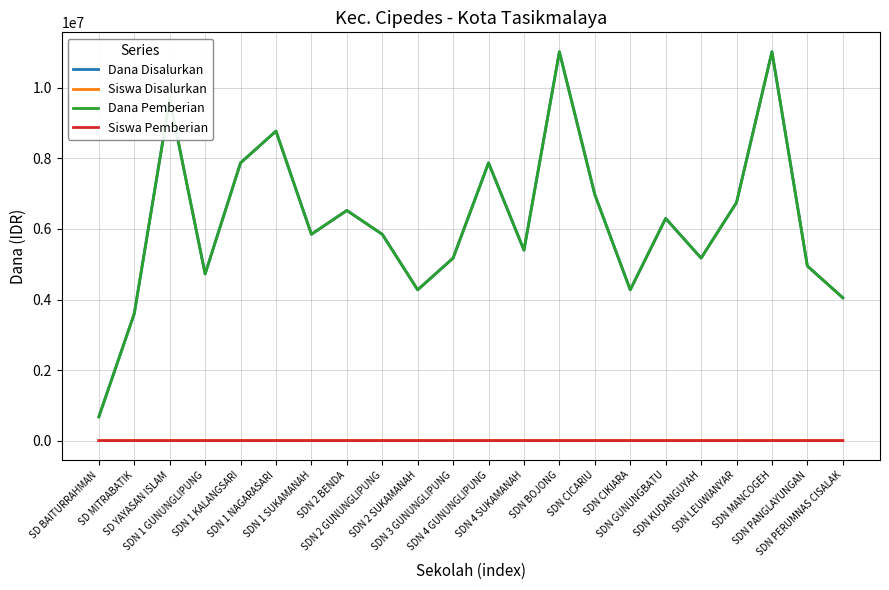

At how many categories does at least one series exceed 9655038?

3